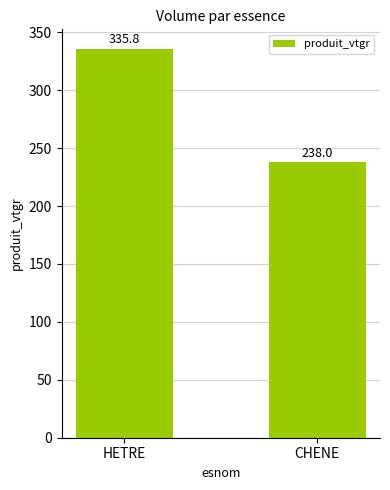

Reading right to left, list all the values displayed in this chart.

238.0	335.8